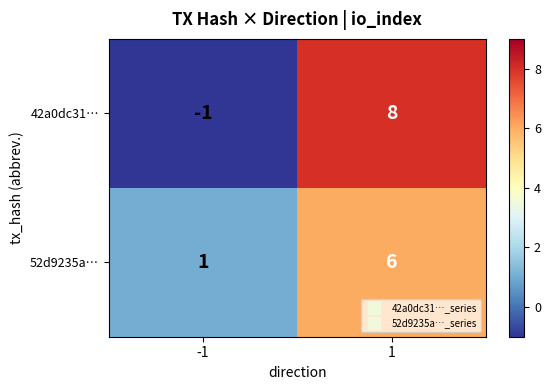

Rank the series by their maximum value, from highest to lowest.

42a0dc31…, 52d9235a…